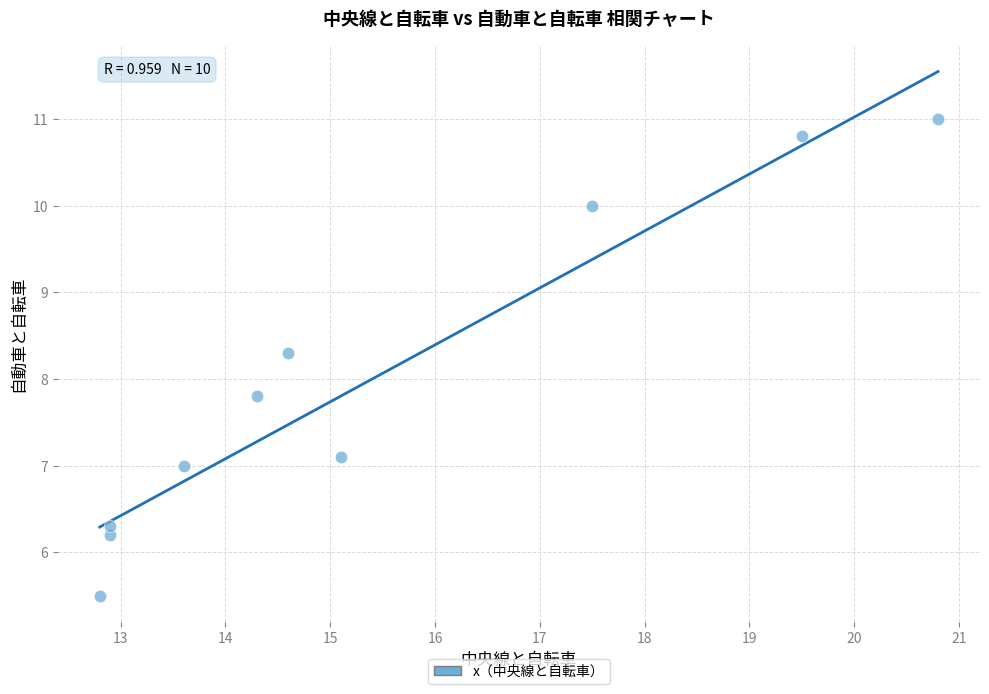

What is the average Y value?

8.0